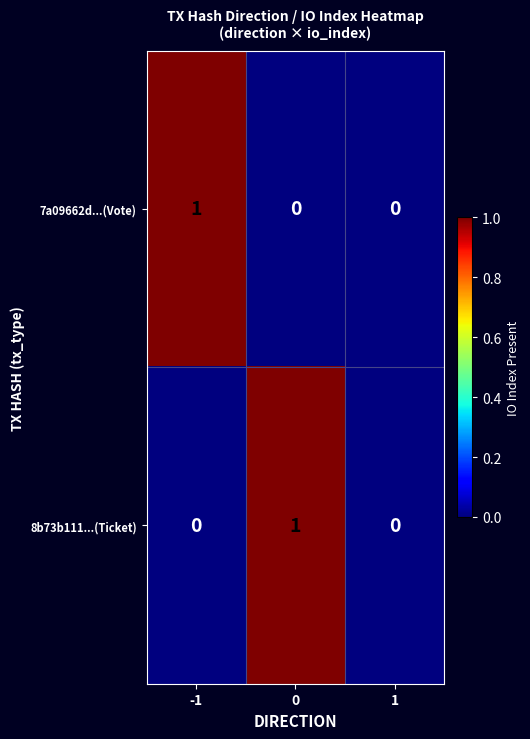

How many 8b73b111...(Ticket) values are between 0 and 1?

3